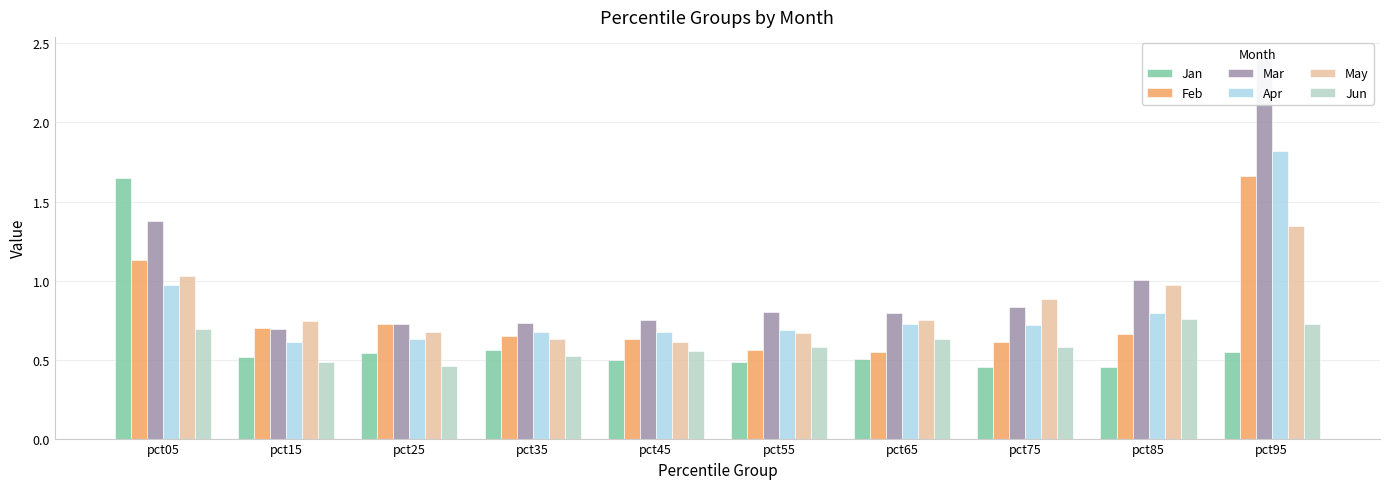

What are all the series names shown in the legend?

Jan, Feb, Mar, Apr, May, Jun